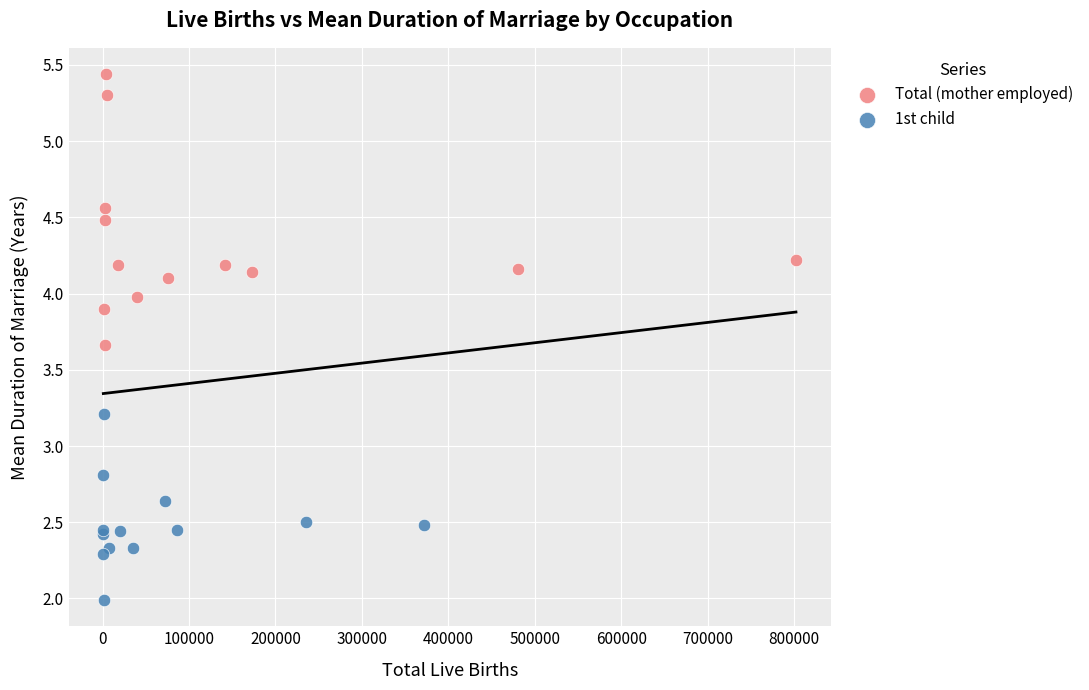

Which series has the largest Y range (max minus min)?

Total (mother employed)